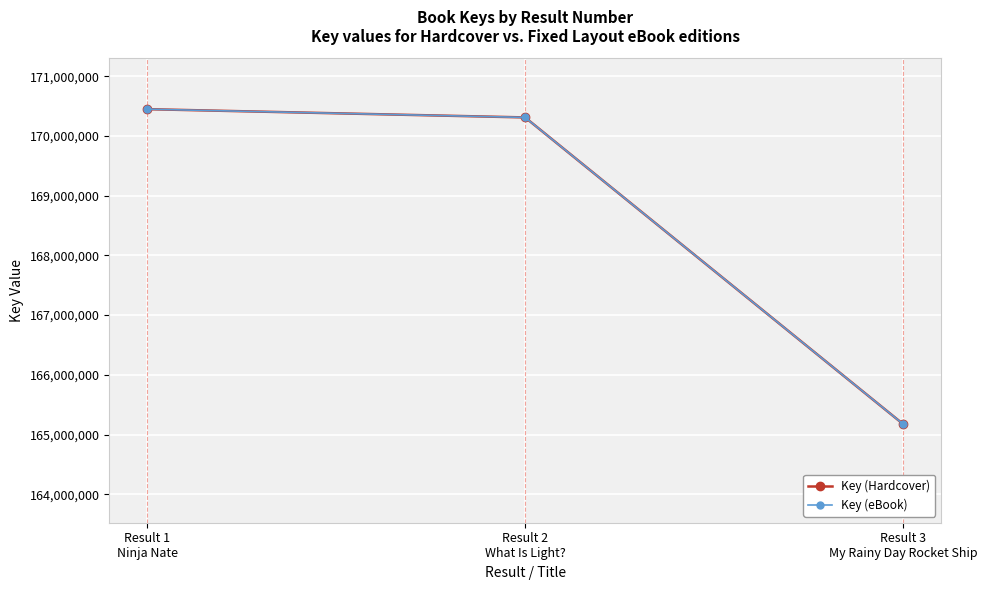

What are all the series names shown in the legend?

Key (Hardcover), Key (eBook)